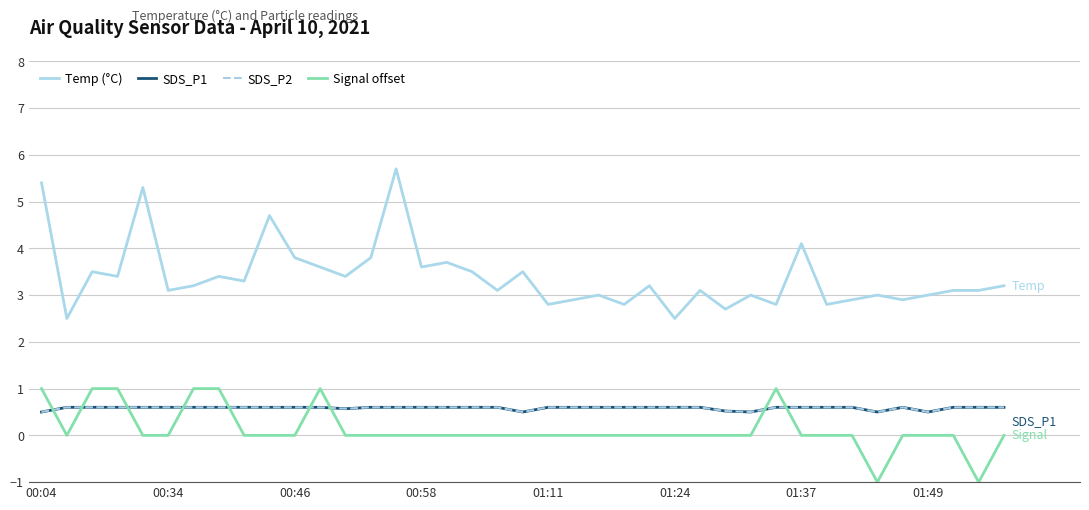

Reading right to left, transcribe all the data shown in this chart.

Temp (°C): 3.2	3.1	3.1	3.0	2.9	3.0	2.9	2.8	4.1	2.8	3.0	2.7	3.1	2.5	3.2	2.8	3.0	2.9	2.8	3.5	3.1	3.5	3.7	3.6	5.7	3.8	3.4	3.6	3.8	4.7	3.3	3.4	3.2	3.1	5.3	3.4	3.5	2.5	5.4
SDS_P1: 0.6	0.6	0.6	0.5	0.6	0.5	0.6	0.6	0.6	0.6	0.5	0.5	0.6	0.6	0.6	0.6	0.6	0.6	0.6	0.5	0.6	0.6	0.6	0.6	0.6	0.6	0.6	0.6	0.6	0.6	0.6	0.6	0.6	0.6	0.6	0.6	0.6	0.6	0.5
SDS_P2: 0.6	0.6	0.6	0.5	0.6	0.5	0.6	0.6	0.6	0.6	0.5	0.5	0.6	0.6	0.6	0.6	0.6	0.6	0.6	0.5	0.6	0.6	0.6	0.6	0.6	0.6	0.6	0.6	0.6	0.6	0.6	0.6	0.6	0.6	0.6	0.6	0.6	0.6	0.5
Signal offset: 0.0	-1.0	0.0	0.0	0.0	-1.0	0.0	0.0	0.0	1.0	0.0	0.0	0.0	0.0	0.0	0.0	0.0	0.0	0.0	0.0	0.0	0.0	0.0	0.0	0.0	0.0	0.0	1.0	0.0	0.0	0.0	1.0	1.0	0.0	0.0	1.0	1.0	0.0	1.0